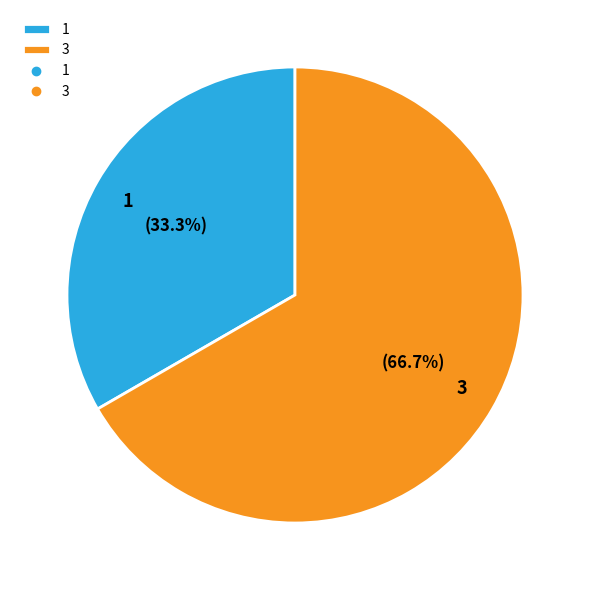

Do 3 and 1 together represent more than half of the pie?

Yes